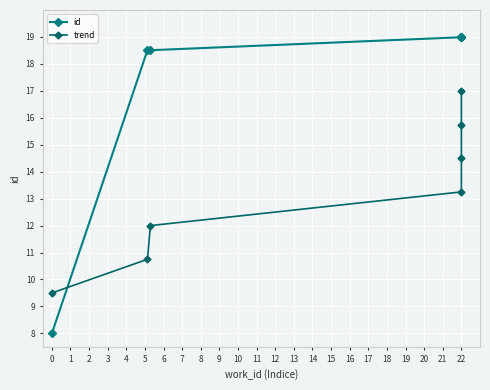

Rank the series at 1 from highest to lowest value.

id, trend